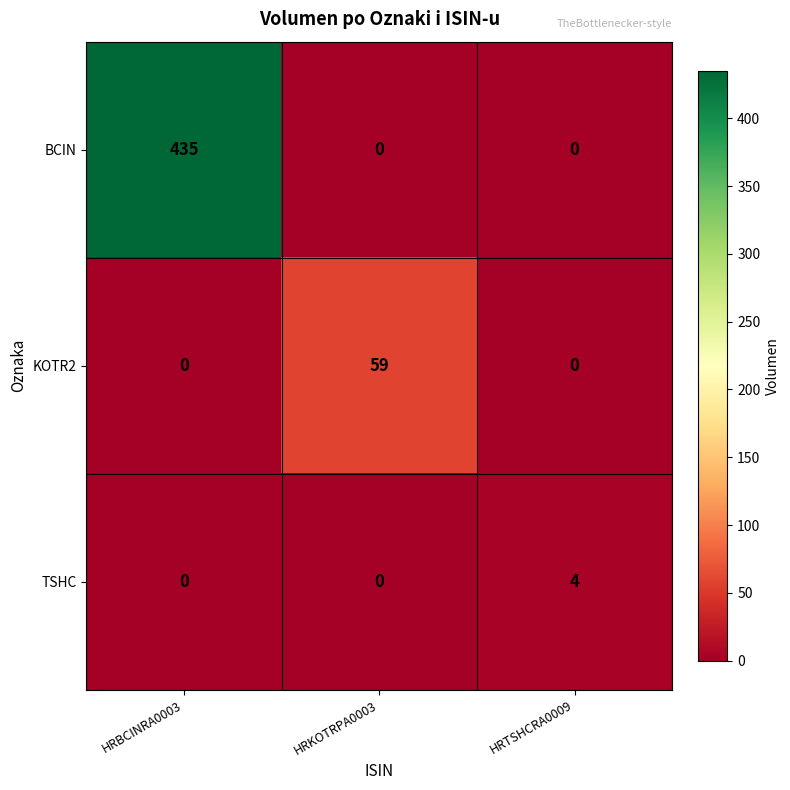

True or false: KOTR2 has a value of 59 at HRKOTRPA0003.

True